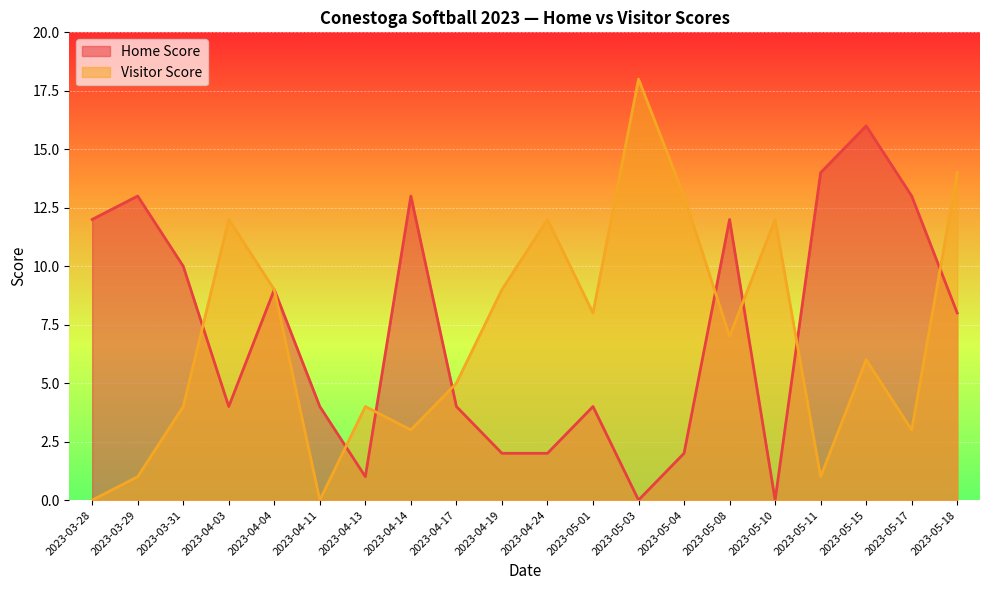

Is it true that Home Score equals 7 at 2023-05-15?

False